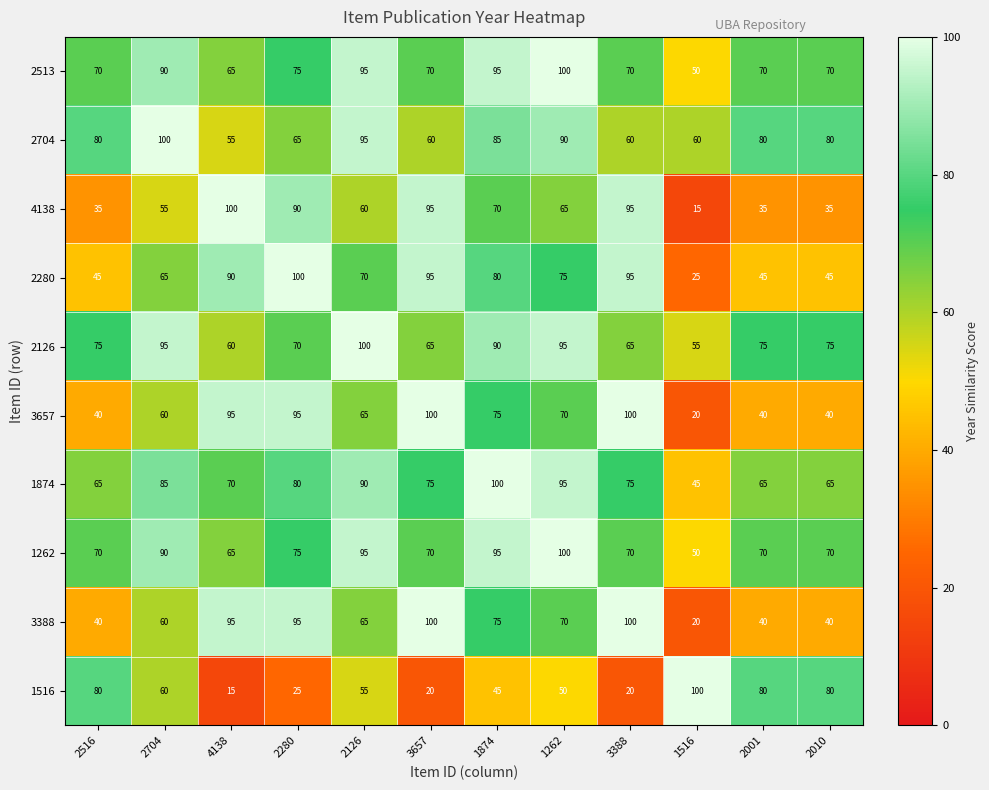

What is the spread (max minus min) of values at 3657?

80